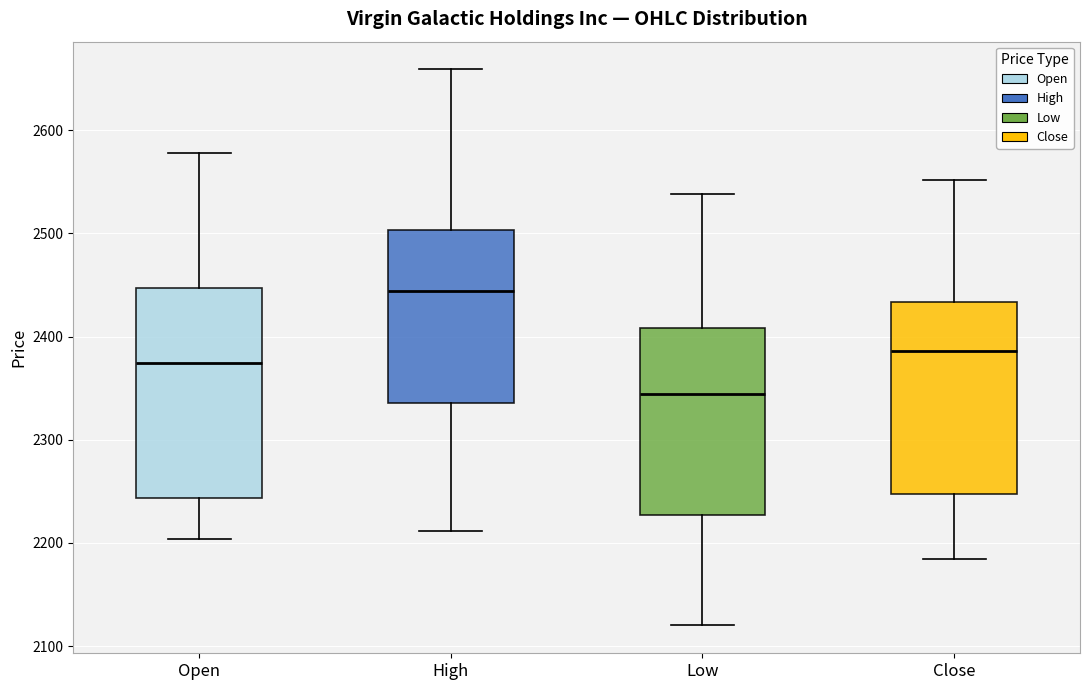

Reading left to right, transcribe this box plot: for each box, give where its median line is, the range the box spans, and where its two whiskers end, as read against the y-axis. The values are not printed on the chart, so give them approximately, as read against the axis.

Open: median 2370, box 2240 to 2450, whiskers 2200 to 2580
High: median 2440, box 2340 to 2500, whiskers 2210 to 2660
Low: median 2340, box 2230 to 2410, whiskers 2120 to 2540
Close: median 2390, box 2250 to 2430, whiskers 2180 to 2550